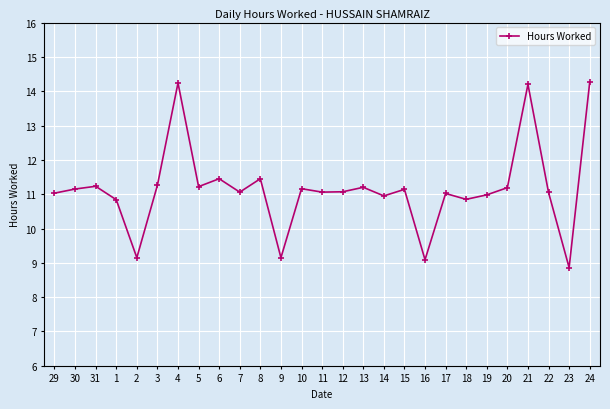

What is the maximum value shown in the chart?

14.3